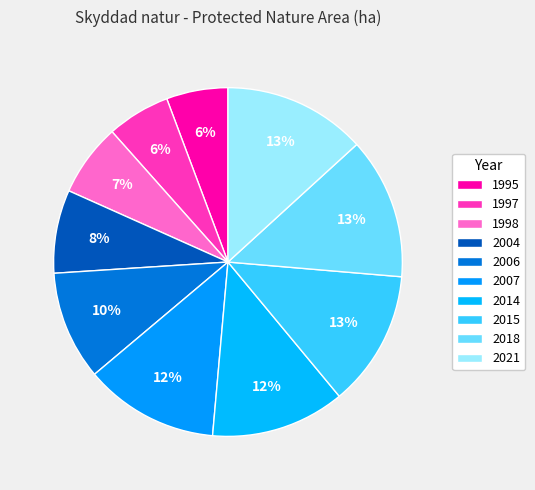

What is the largest slice in the pie chart?

2021